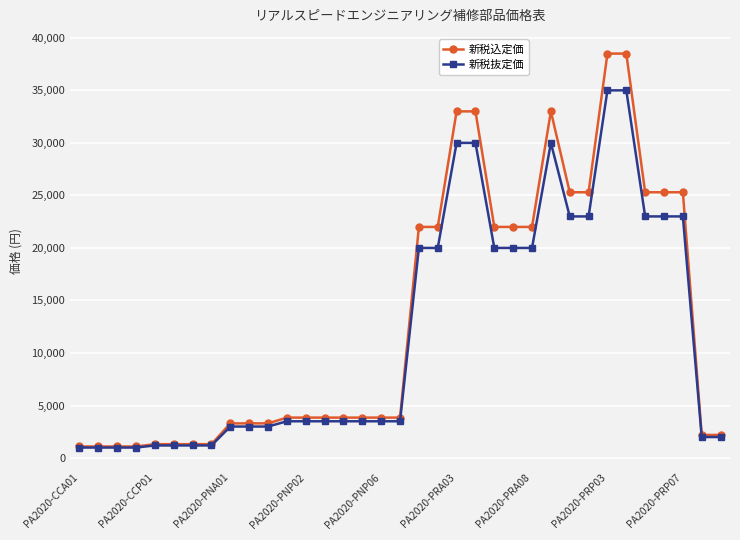

Rank the series by their average value, from lowest to highest.

新税抜定価, 新税込定価